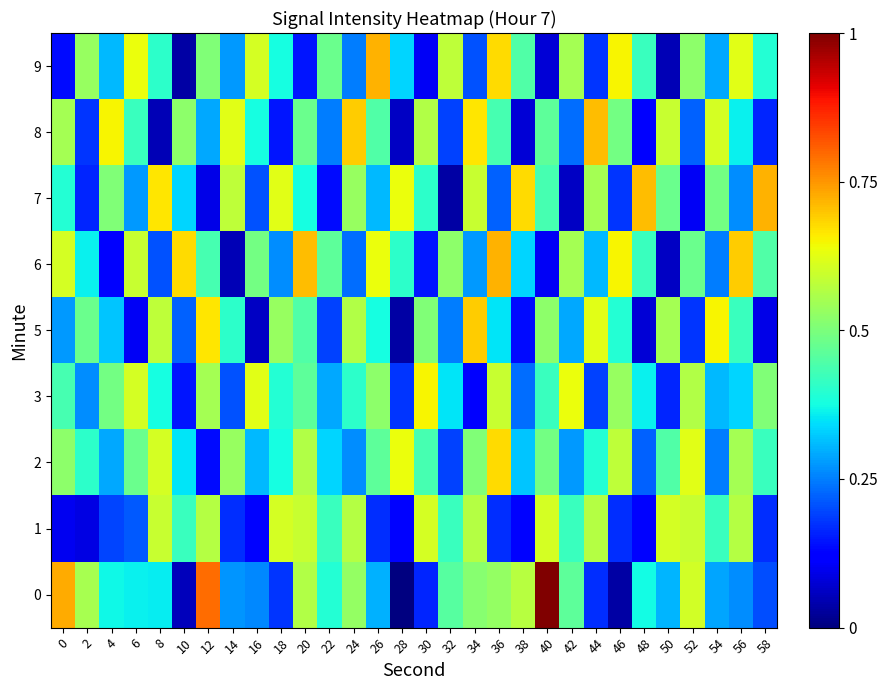

At which category is the sum across all series the highest?

36